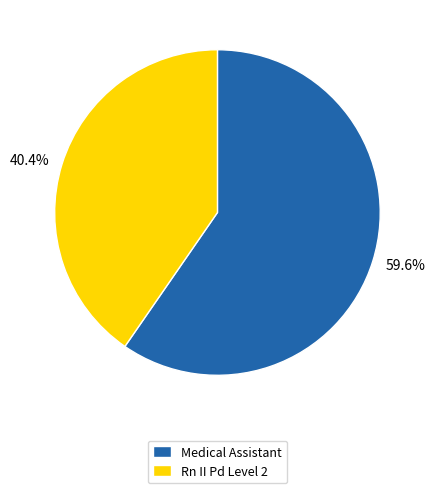

To the nearest percent, what percentage of the pie is Rn II Pd Level 2?

40%